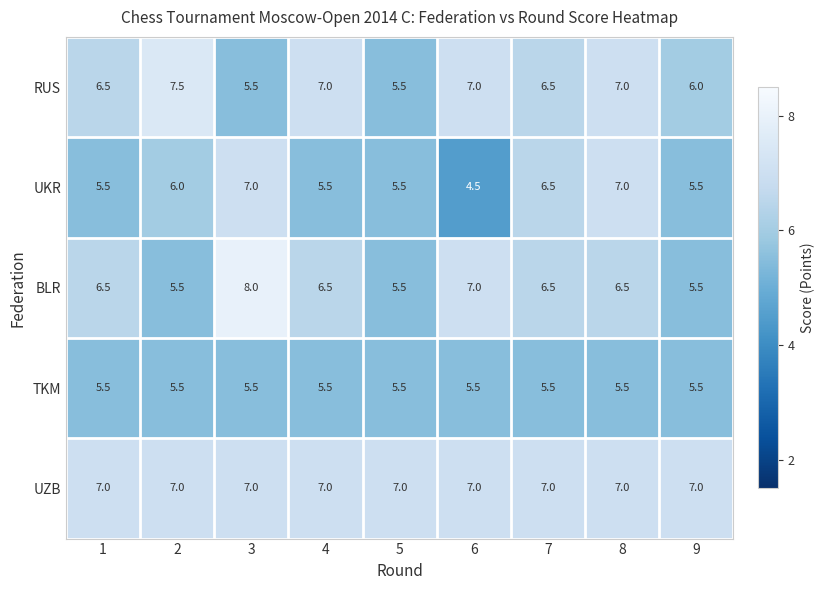

Which label corresponds to the largest value in the chart?

3